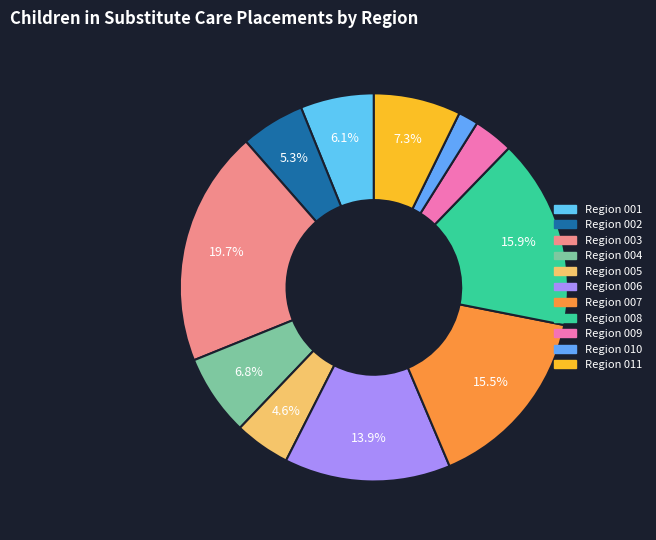

Which slice is the largest?

Region 003